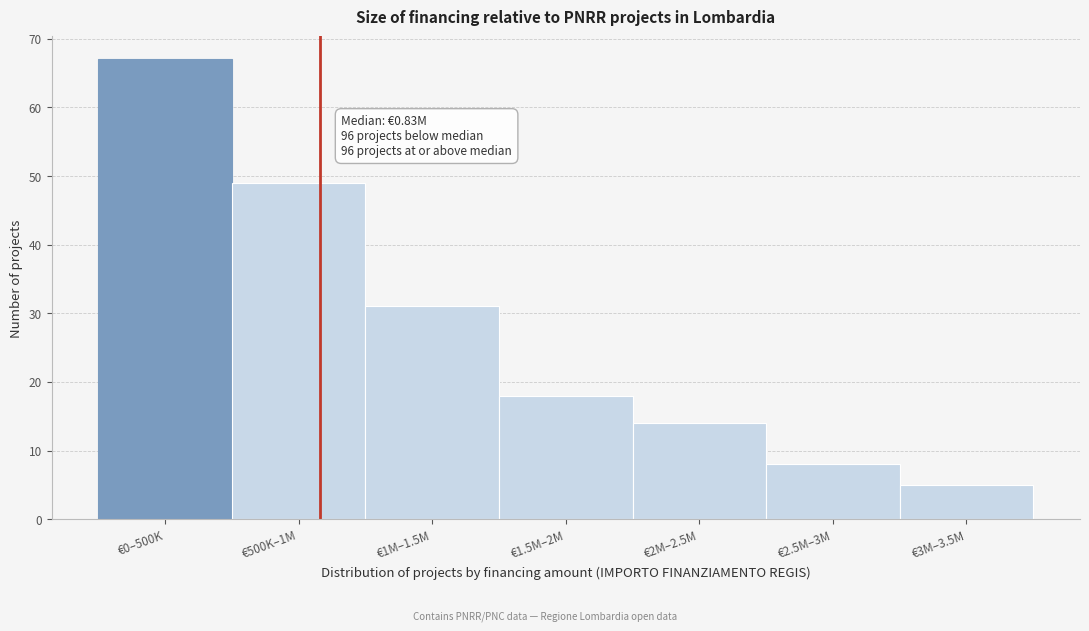

Reading right to left, extract all data points from this chart.

€3M–3.5M=5	€2.5M–3M=8	€2M–2.5M=14	€1.5M–2M=18	€1M–1.5M=31	€500K–1M=49	€0–500K=67